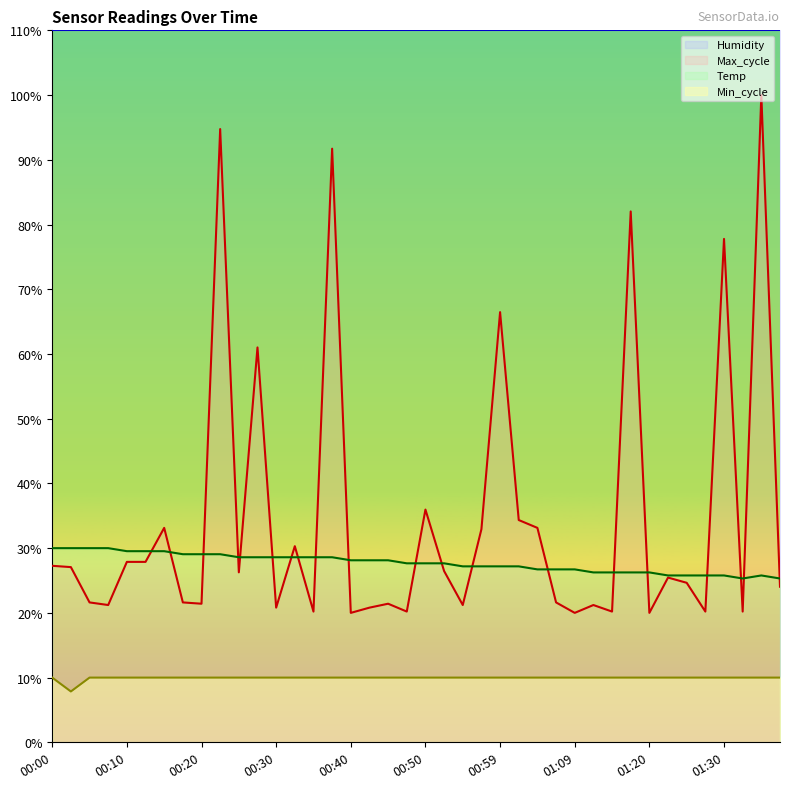

What is the approximate value of Max_cycle at 01:28?

20.2